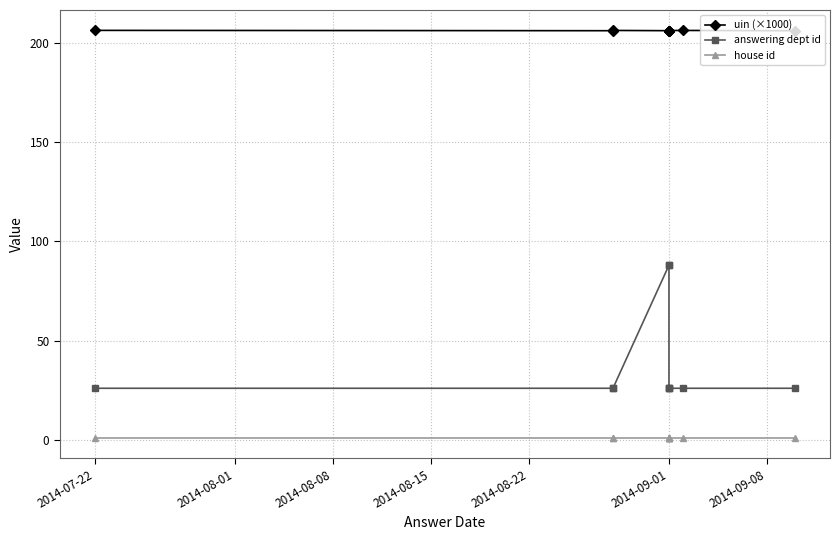

The uin (×1000) series shows 287.5 at 2014-09-01. True or false?

False